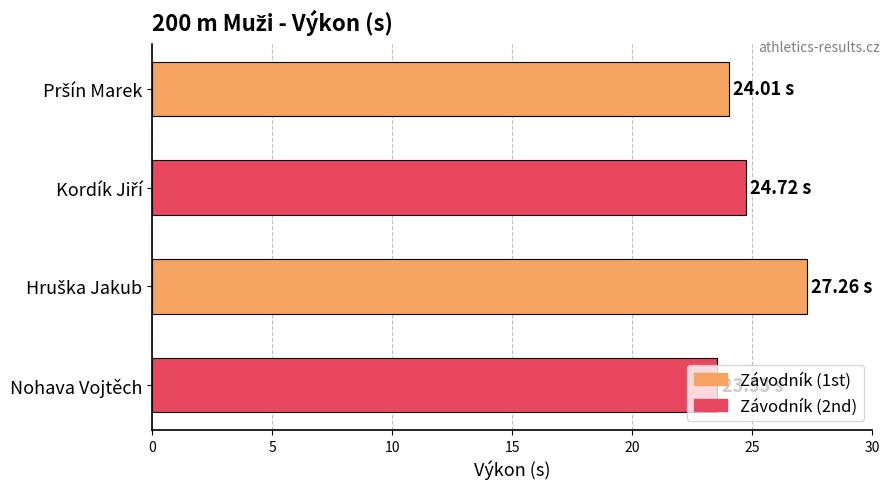

What is the difference between the maximum and minimum values?

3.7